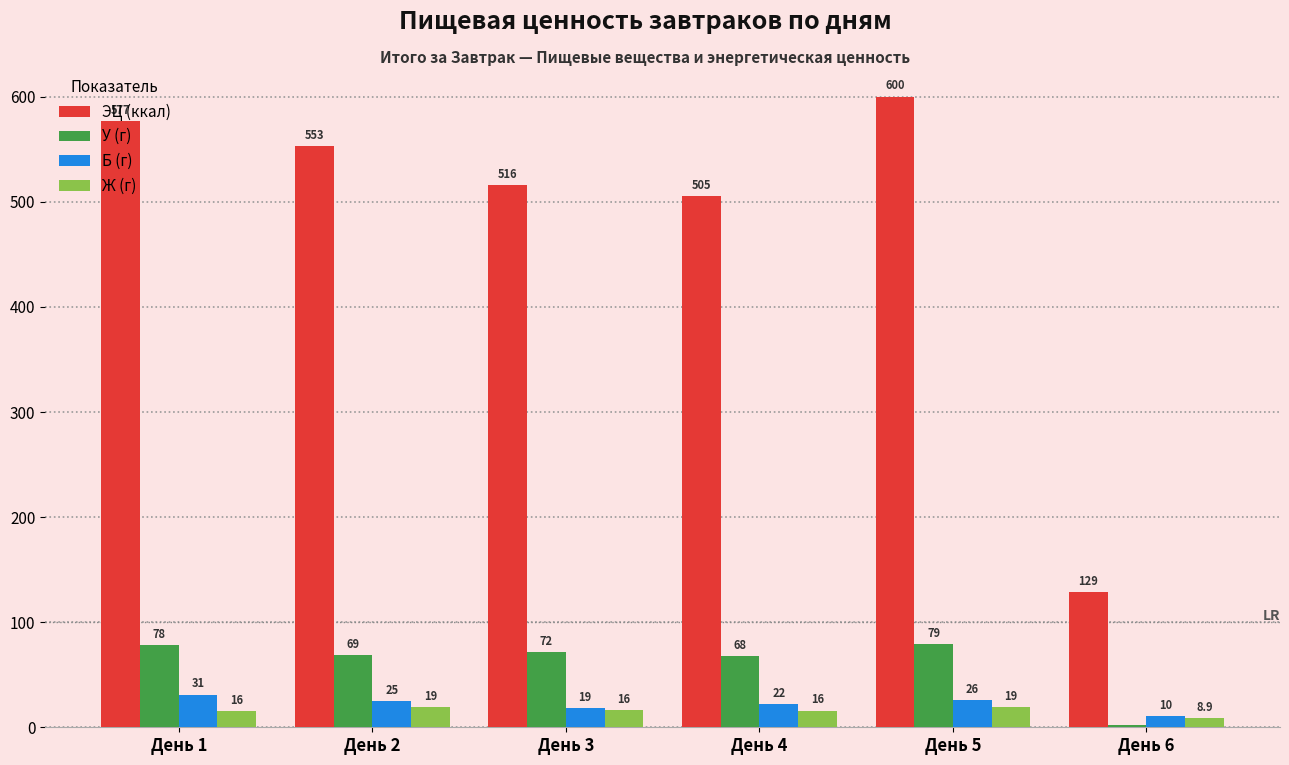

The Б (г) series shows 26.0 at День 5. True or false?

True